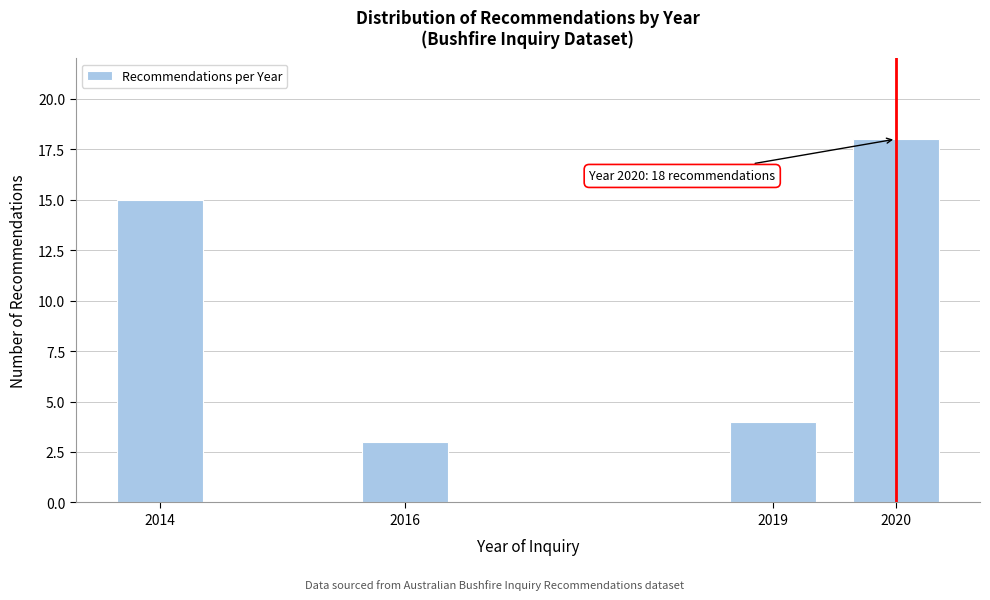

Reading right to left, what are all the values shown in this chart?

2020=18	2019=4	2016=3	2014=15